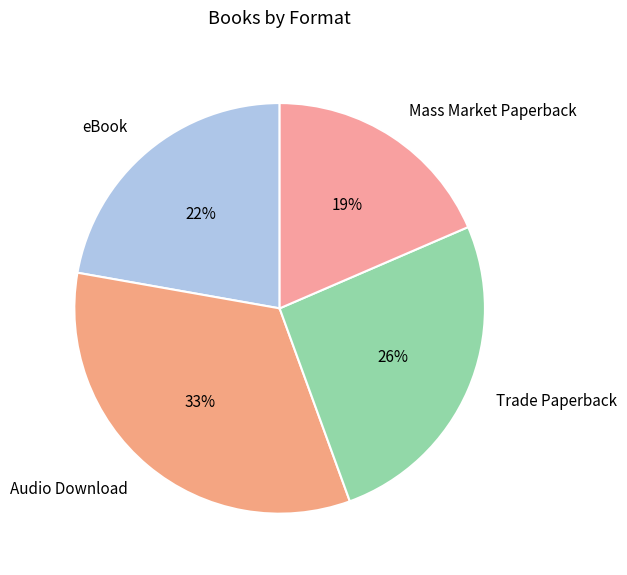

Approximately how many times larger is the value at eBook compared to Mass Market Paperback?

1.2